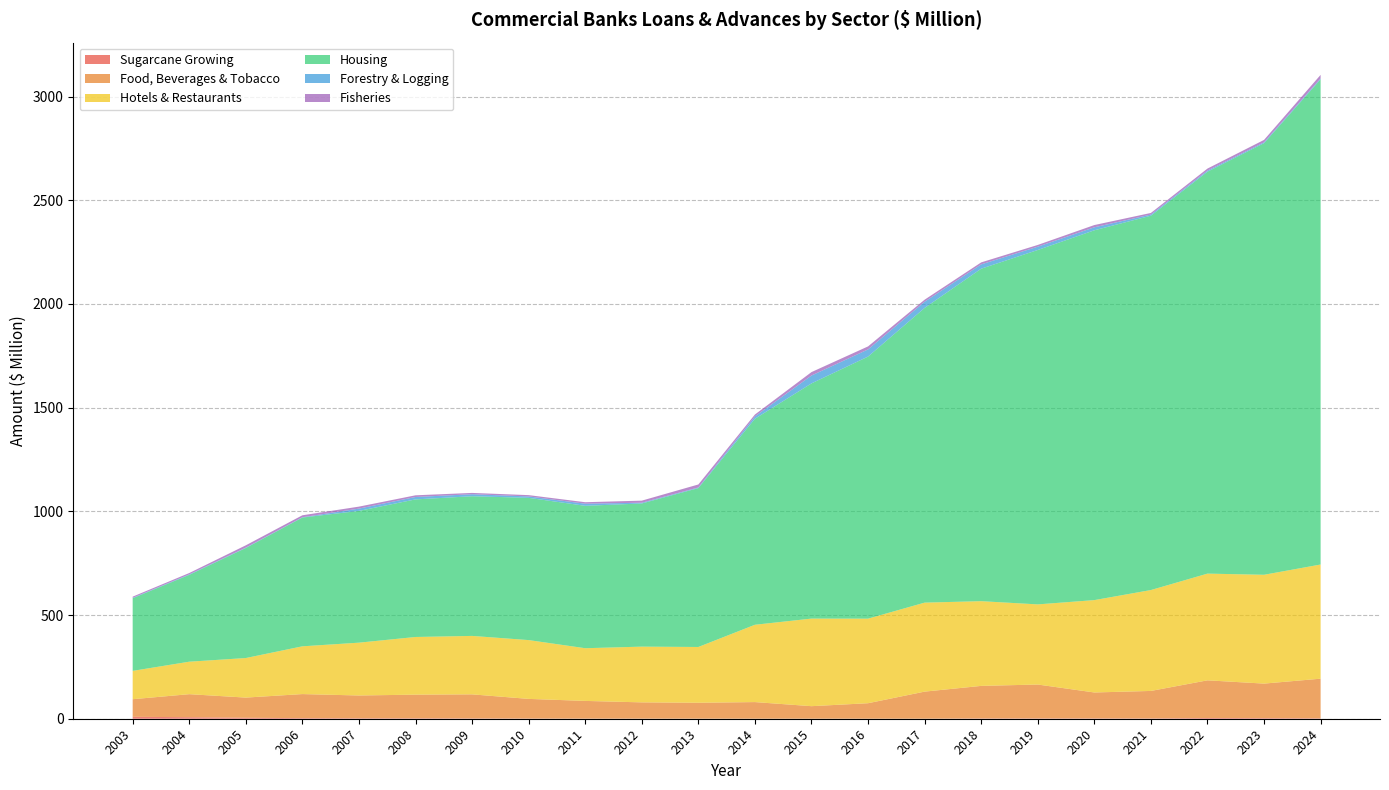

Reading left to right, transcribe all the data shown in this chart.

Sugarcane Growing: 9.3	7.4	4.7	2.8	2.3	2.1	1.5	0.9	0.6	0.5	0.3	0.2	0.2	0.1	0.1	1.4	1.5	1.6	1.5	3.5	2.9	2.1
Food, Beverages & Tobacco: 84.8	111.0	97.2	116.1	109.7	114.0	116.1	94.7	85.3	78.4	76.7	80.0	60.4	74.7	130.6	157.0	163.4	125.0	132.6	181.7	166.5	191.0
Hotels & Restaurants: 136.6	156.6	190.8	230.3	254.7	278.1	281.8	283.5	254.0	268.7	268.9	372.8	422.3	407.8	429.1	408.5	386.5	445.4	486.5	514.5	524.7	550.5
Housing: 350.3	418.7	530.6	620.9	635.4	663.4	673.5	685.8	686.7	690.3	766.1	993.3	1134.0	1263.6	1421.0	1603.1	1708.7	1783.2	1804.9	1938.0	2080.9	2339.4
Forestry & Logging: 2.1	2.3	1.9	1.5	11.0	11.6	9.7	6.8	10.2	3.6	3.0	11.4	37.9	34.5	29.9	20.8	15.9	14.4	5.6	5.3	4.4	4.3
Fisheries: 5.6	6.6	11.1	9.5	9.5	8.2	6.3	6.3	7.1	10.0	14.5	9.1	16.6	14.6	9.9	9.6	8.4	10.9	7.7	9.8	11.5	17.2